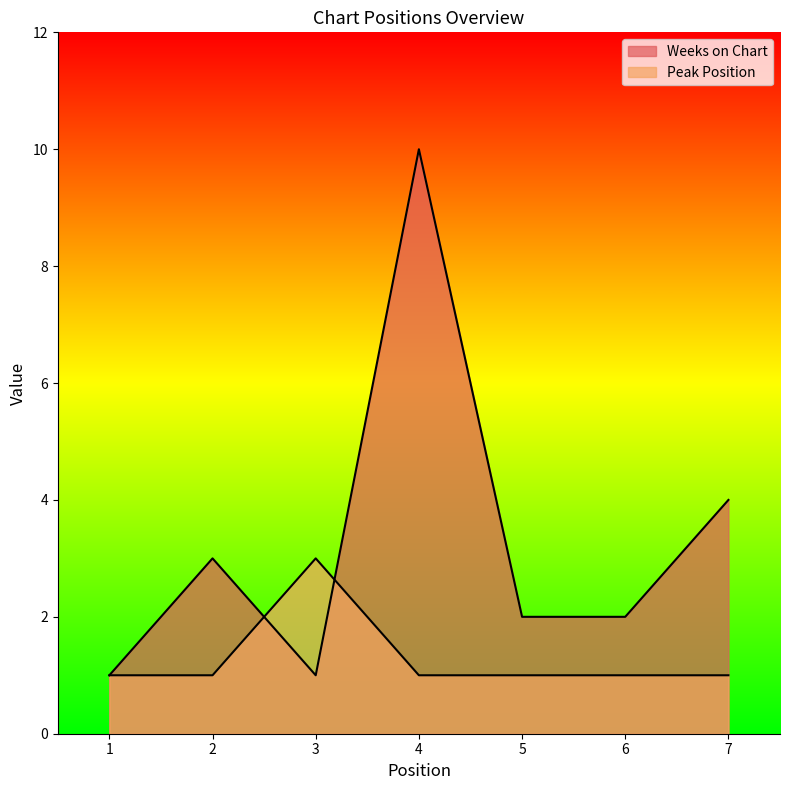

How many lines are shown in the chart?

2